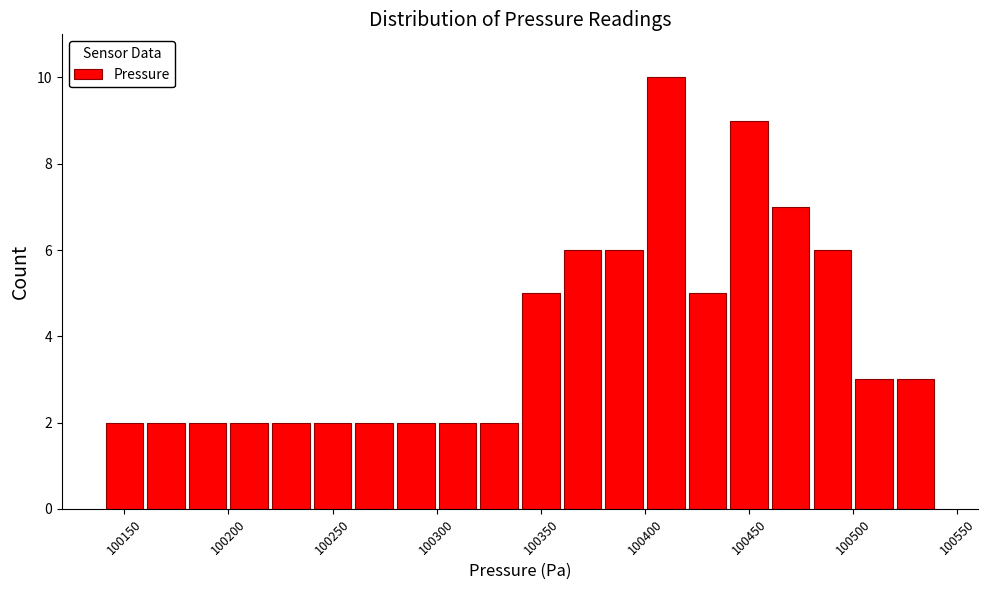

Over which range of the x-axis is the bar tallest?

100400 to 100420